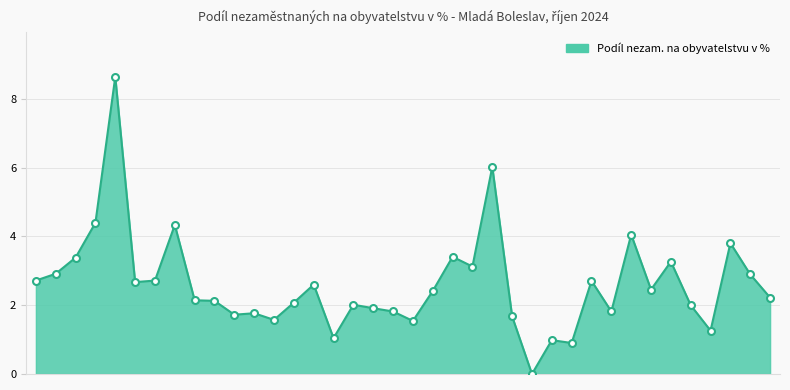

What is the difference between the maximum and minimum values?

8.6